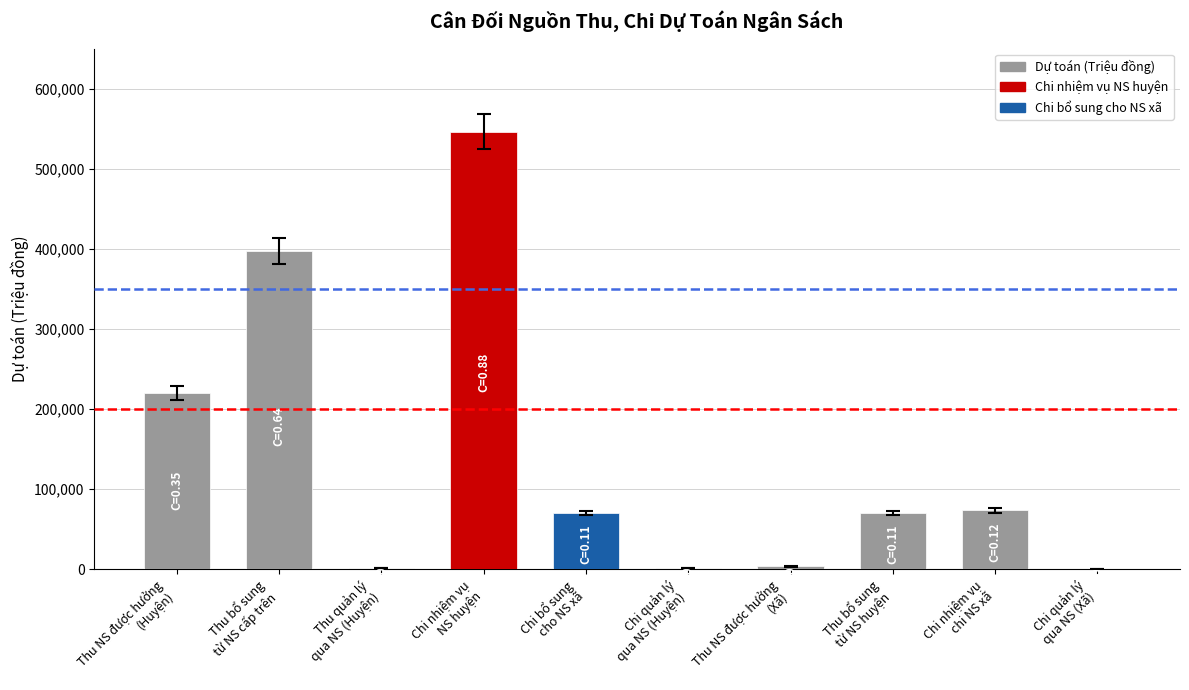

At which category does the chart reach its peak across all series?

Chi nhiệm vụ
NS huyện